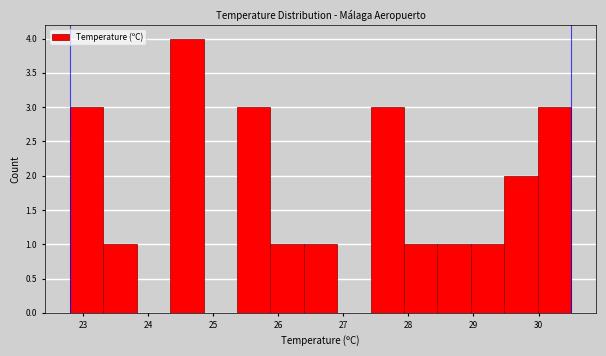

What is the height of the bar covering 23.3 to 23.8 on the x-axis? Neither the bar edges nor the heights are printed on the chart, so give them approximately, as read against the axes.

1